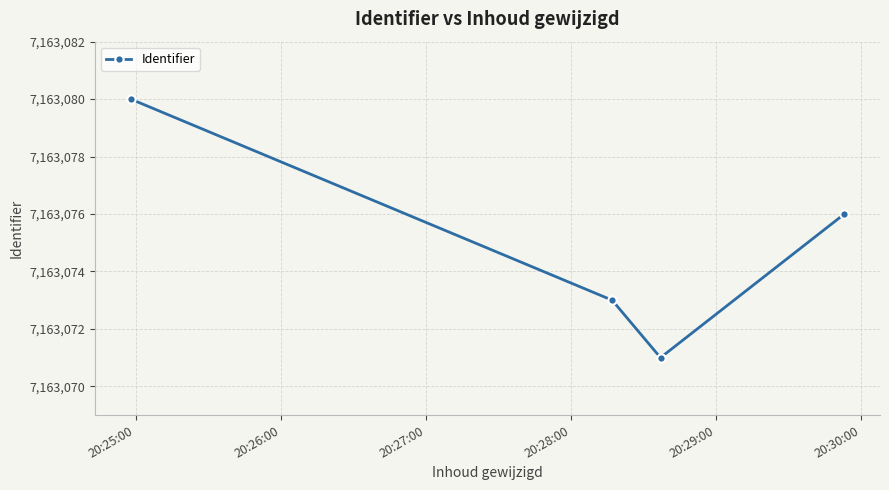

Reading right to left, list all the values displayed in this chart.

7163076	7163071	7163073	7163080